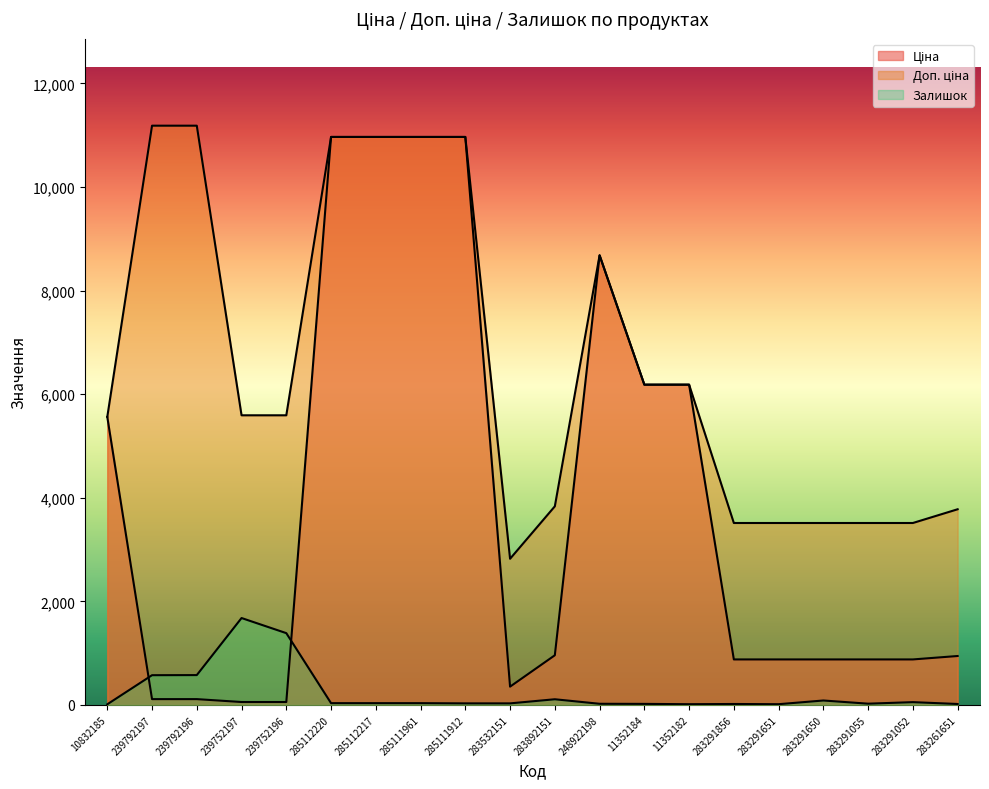

What is the maximum value for Доп. ціна?

11182.0